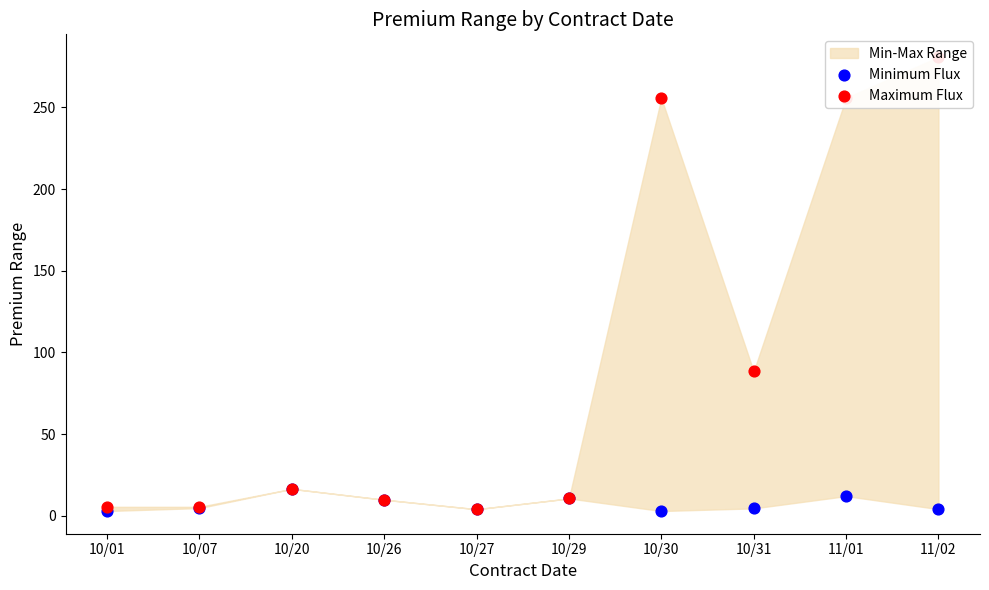

Is the value of Minimum Flux at 10/26 greater than the value of Maximum Flux at 10/07?

Yes